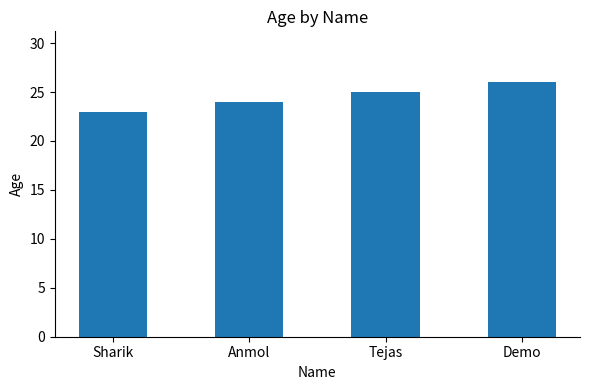

The value at Demo is 44. True or false?

False